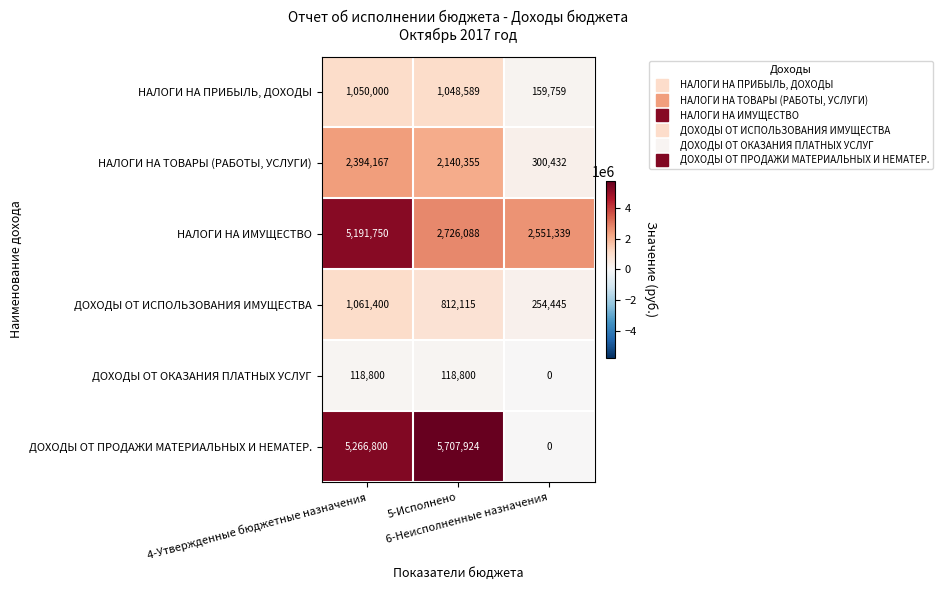

What is the lowest value of the НАЛОГИ НА ПРИБЫЛЬ, ДОХОДЫ series?

159759